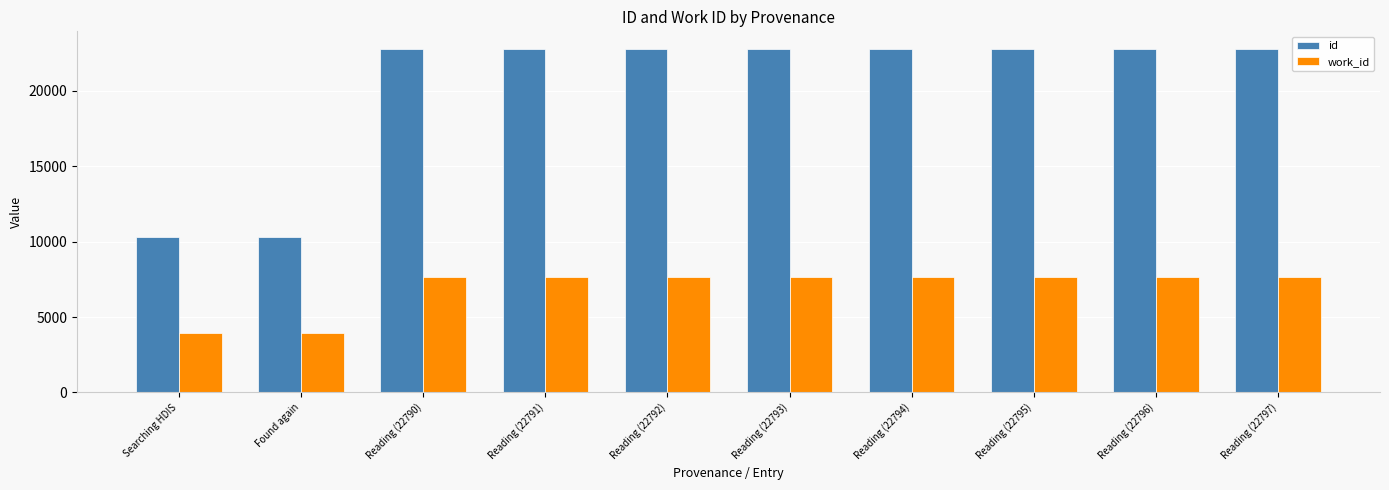

Is it true that work_id equals 5861 at Searching HDIS?

False